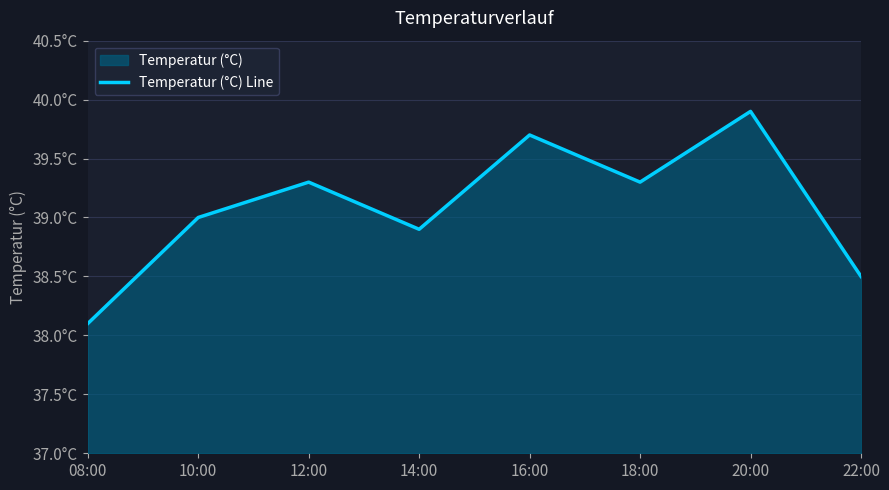

List the labels in order of value, smallest first.

08:00, 22:00, 14:00, 10:00, 12:00, 18:00, 16:00, 20:00